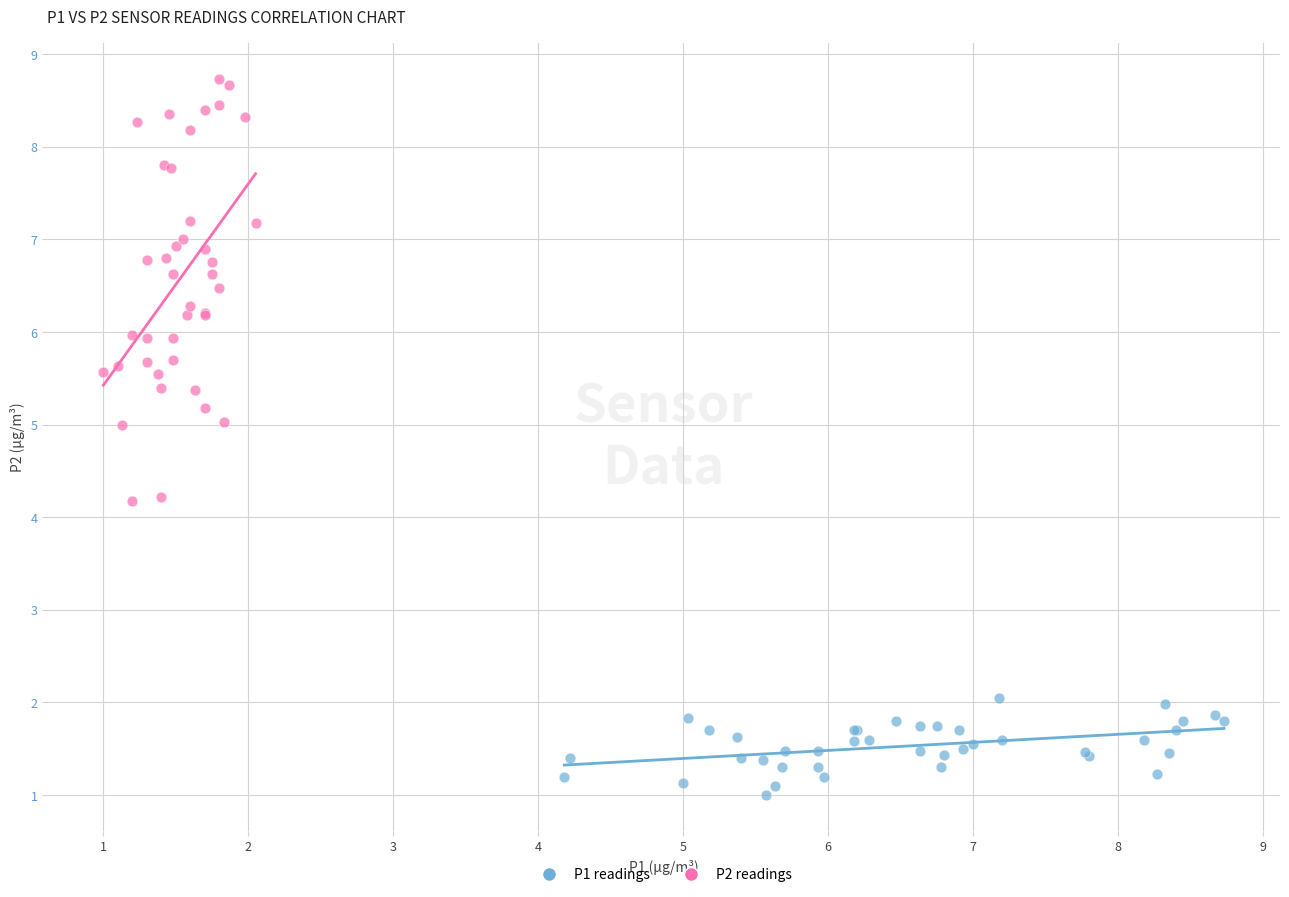

Which series has the widest spread of Y values?

P2 readings